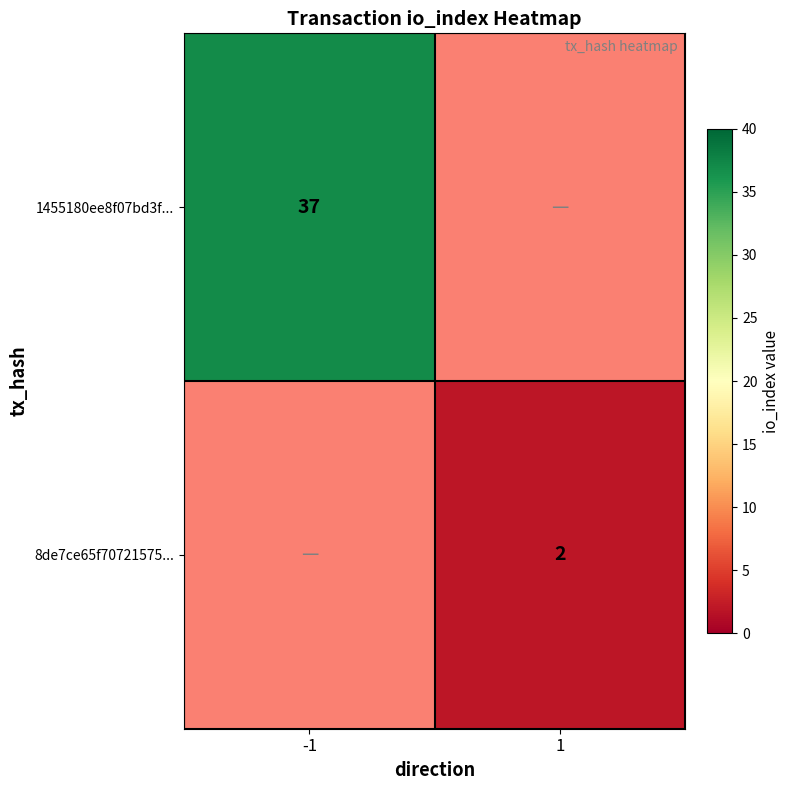

The 1455180ee8f07bd3f... series shows 37 at -1. True or false?

True